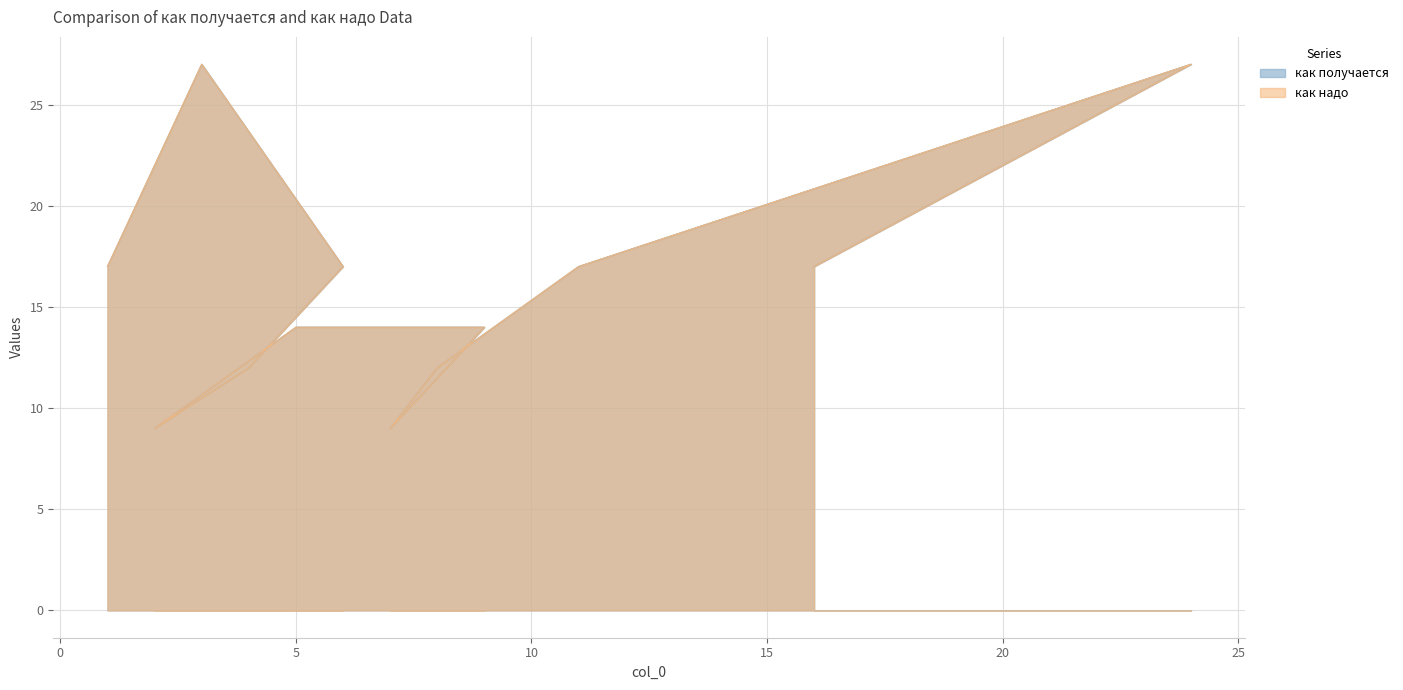

What are all the series names shown in the legend?

как получается, как надо